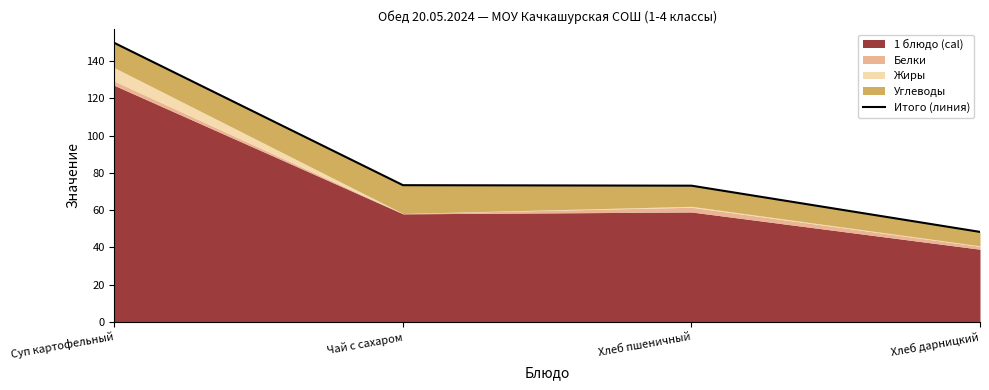

What is the label of the 3rd point from the right?

Чай с сахаром